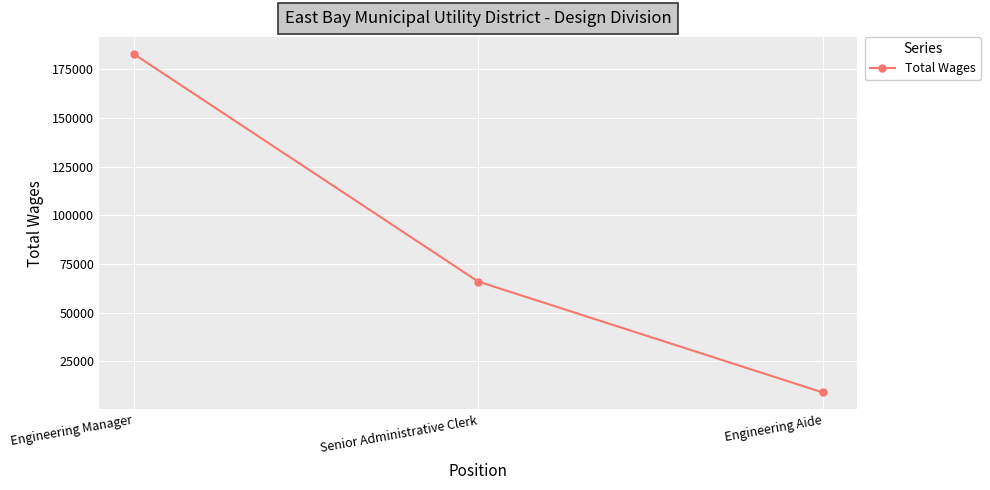

How many lines are shown in the chart?

1